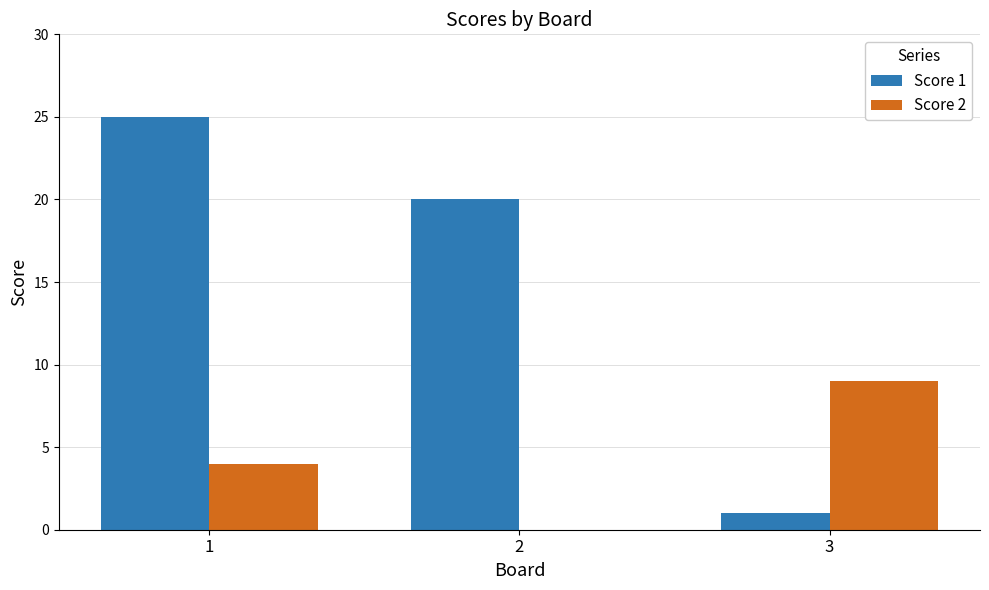

The value of Score 2 at 3 is 9. True or false?

True